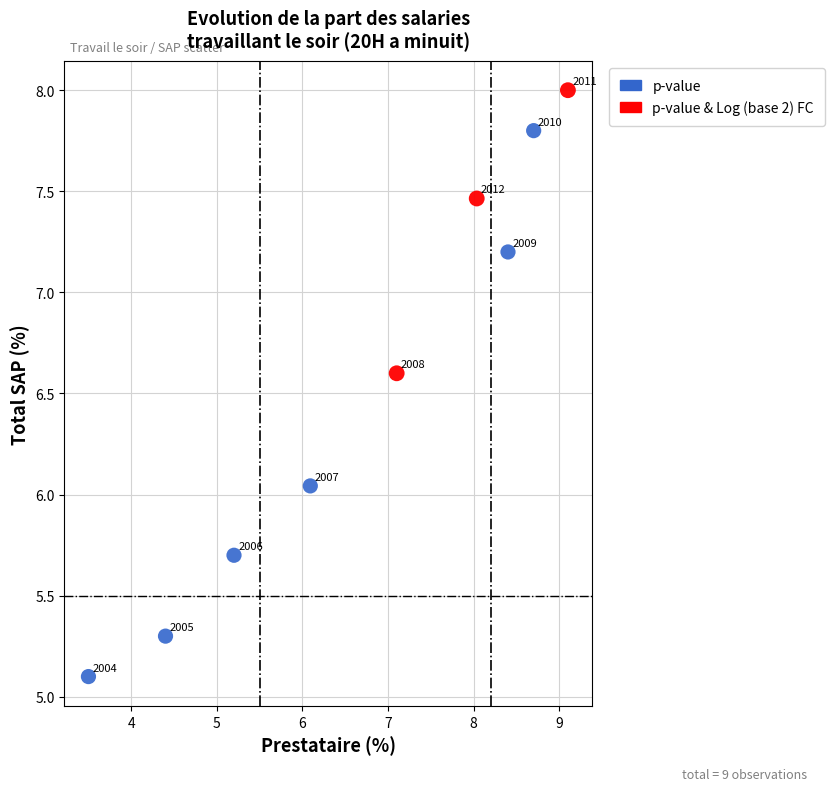

Which series reaches the minimum Y coordinate?

p-value